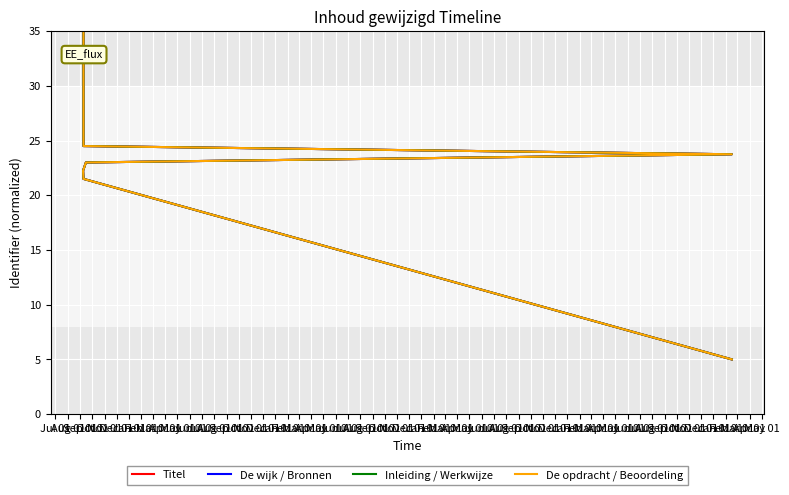

True or false: De opdracht / Beoordeling has more than 0 interior local peaks.

False